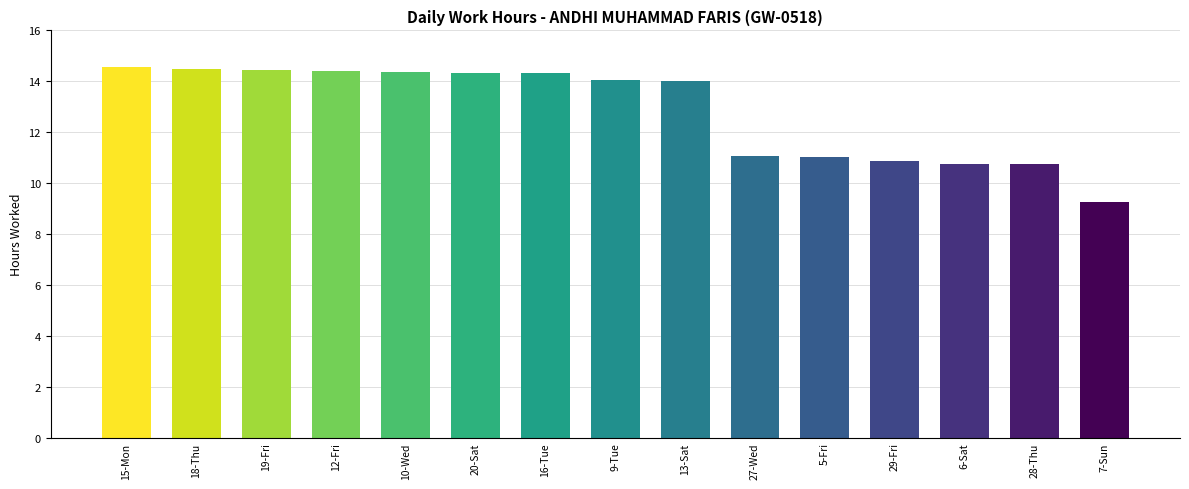

Which label corresponds to the smallest value in the chart?

7-Sun